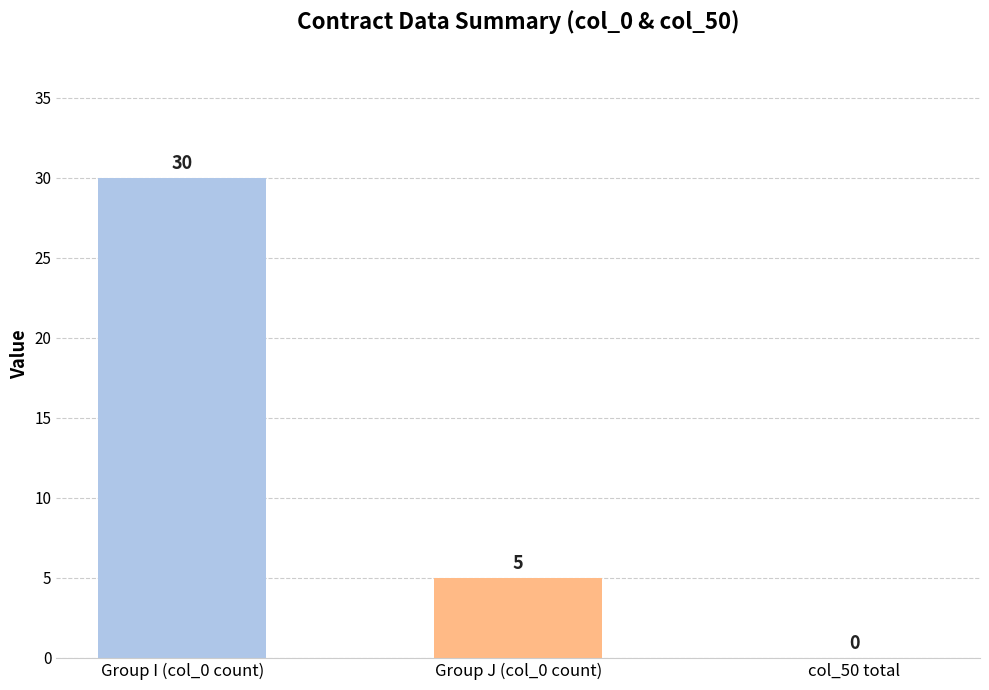

Reading left to right, extract all data points from this chart.

Group I (col_0 count)=30	Group J (col_0 count)=5	col_50 total=0